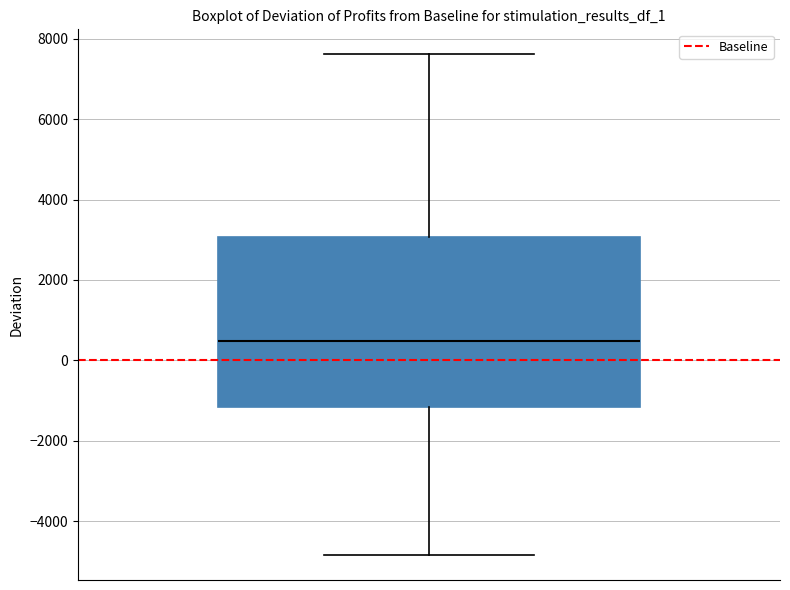

Read this box plot against the y-axis: the position of the median line, the range covered by the box, and the ends of both whiskers. The values are not printed on the chart, so give them approximately, as read against the axis.

median 400, box -1200 to 3000, whiskers -4800 to 7600